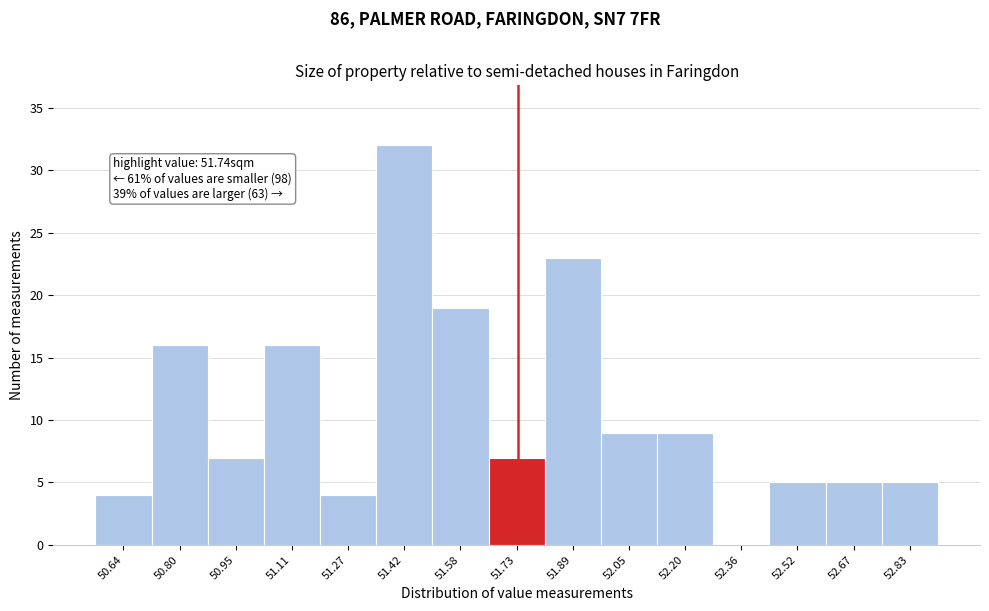

Over which range of the x-axis is the bar tallest?

51.34 to 51.50